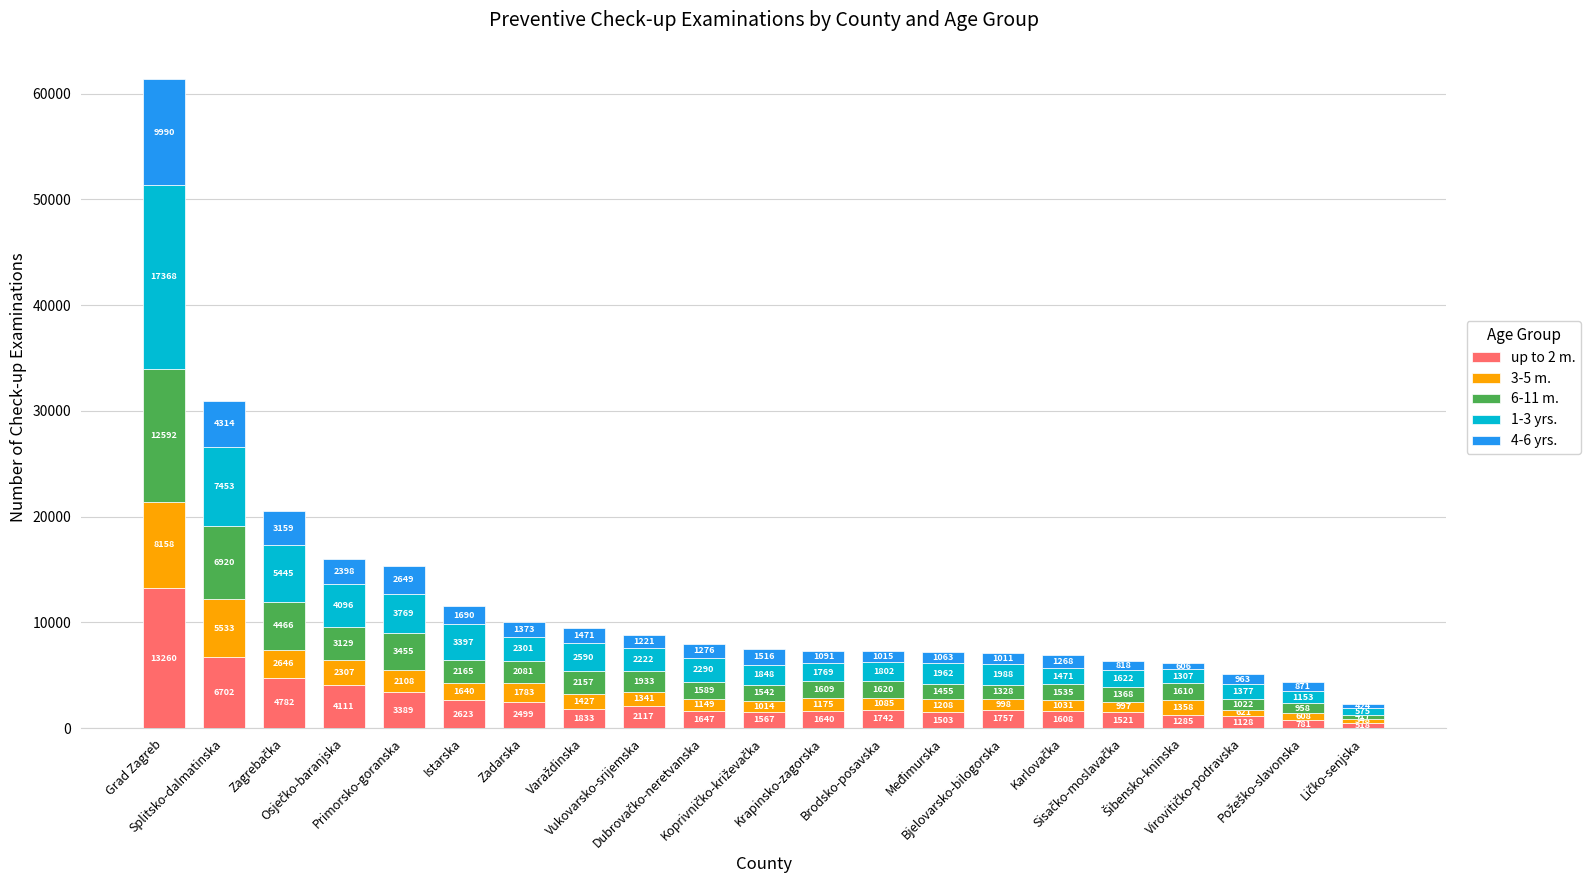

What is the minimum value for up to 2 m.?

518